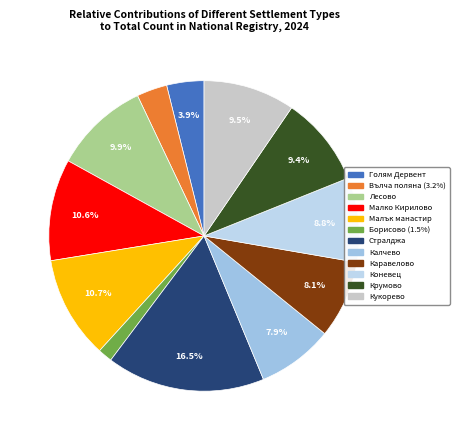

True or false: Голям Дервент accounts for 14% of the total.

False